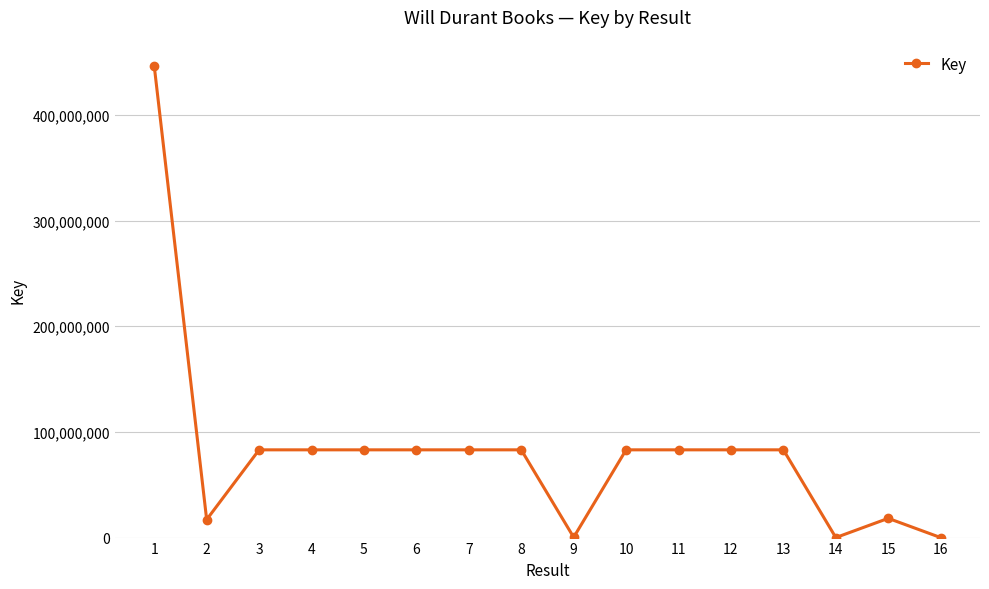

What is the greatest value displayed?

446279183